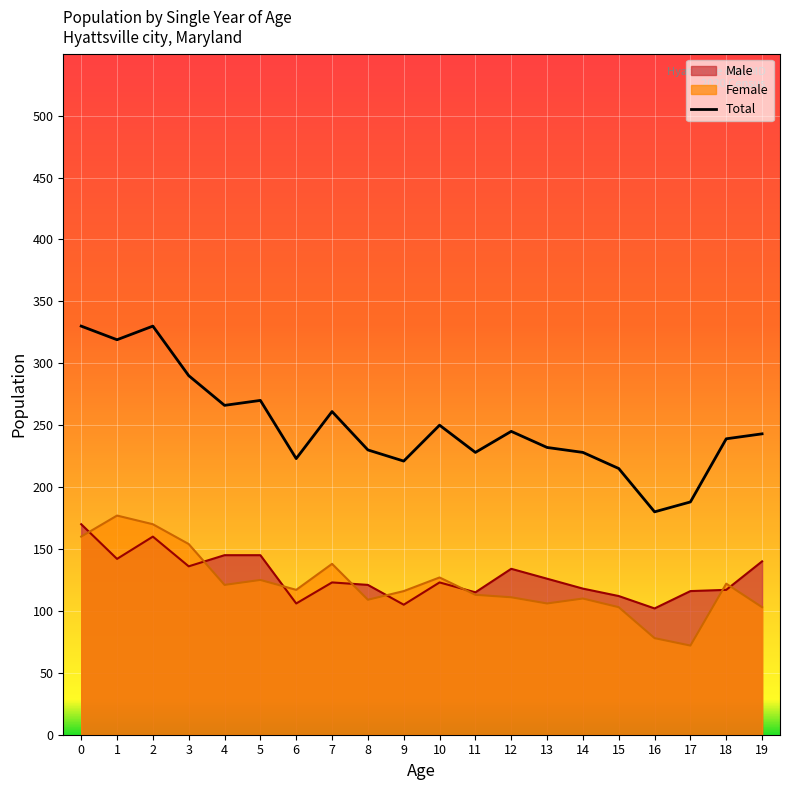

Is it true that Female equals 199 at 11?

False